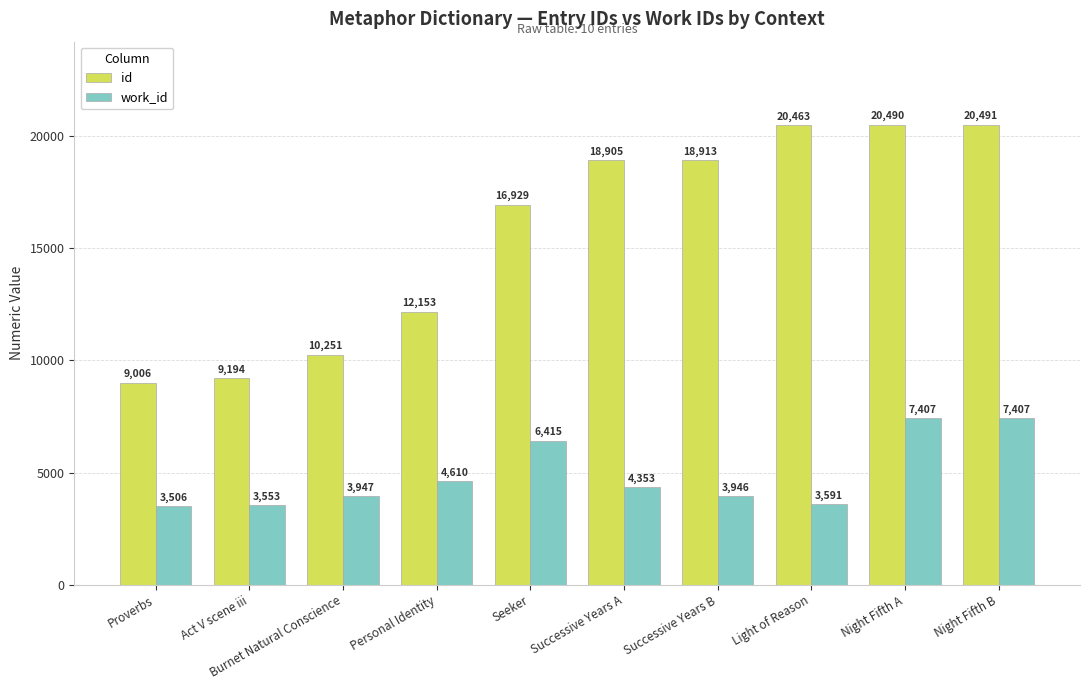

What is the value of the id bar at the 2nd from the left?

9194